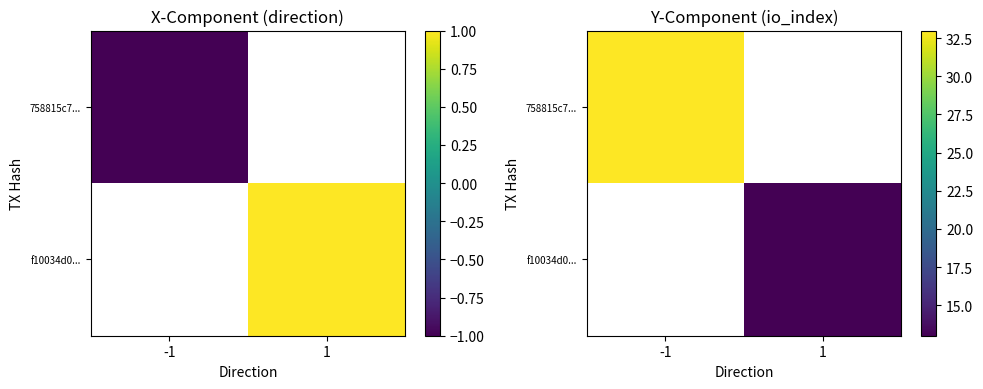

At 1, list the series in order from smallest to largest.

758815c7..., f10034d0...